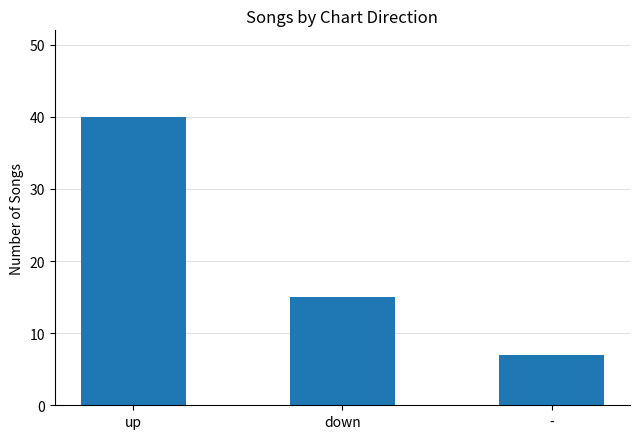

Is it true that the value at - is 4?

False